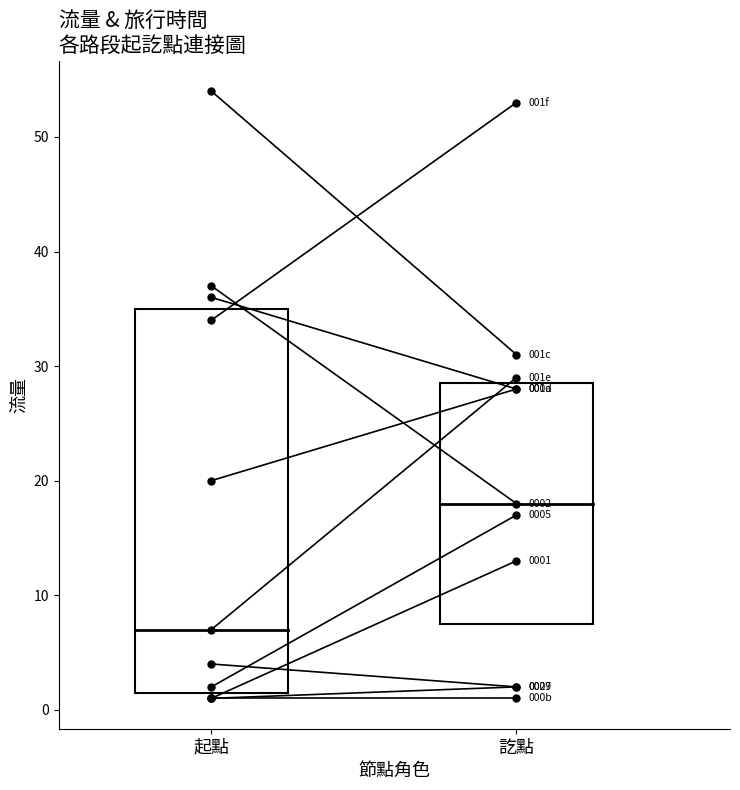

At which category is the sum across all series the highest?

訖點